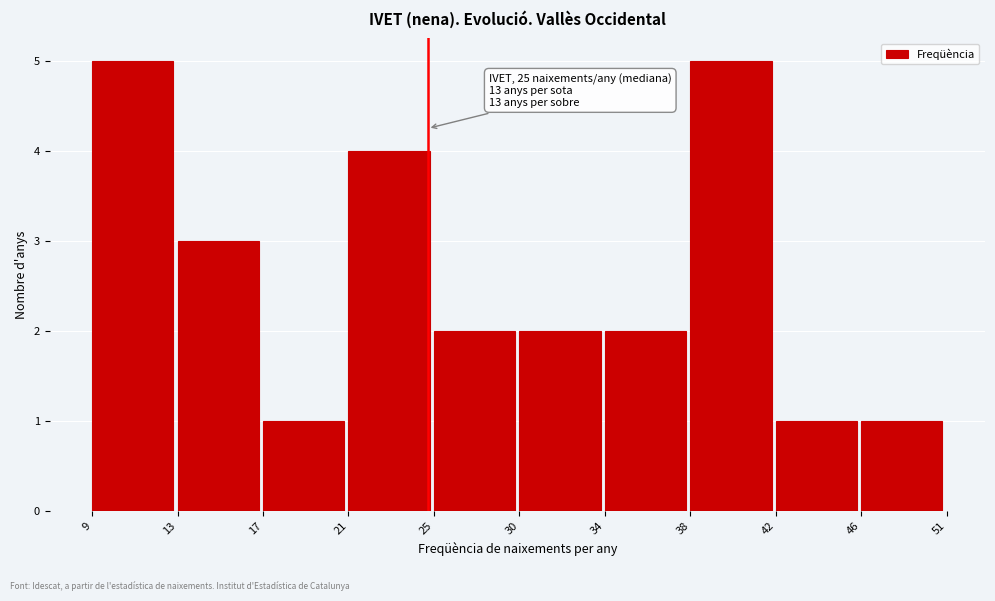

Reading left to right, transcribe all the data shown in this chart.

9=5	13=3	17=1	21=4	25=2	30=2	34=2	38=5	42=1	46=1